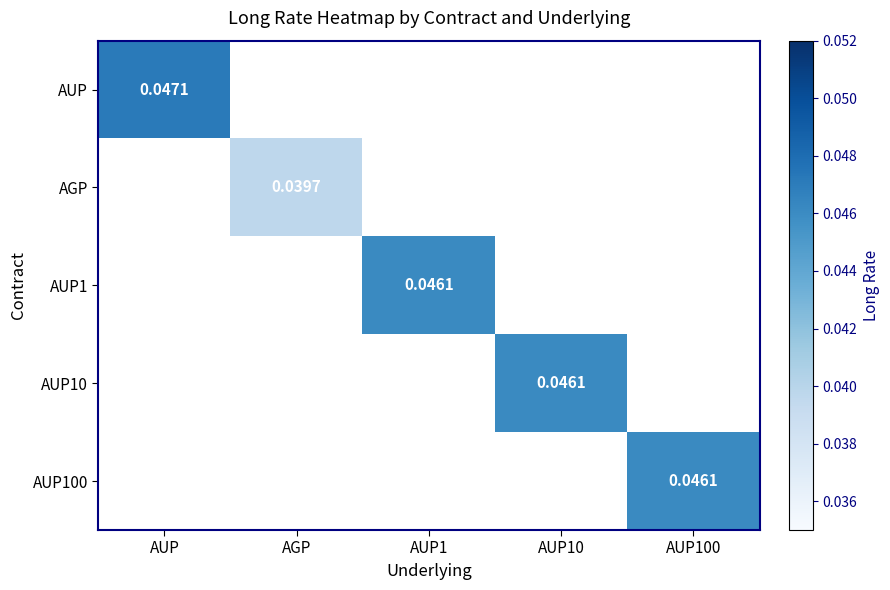

How many values in AUP1 are above zero?

1